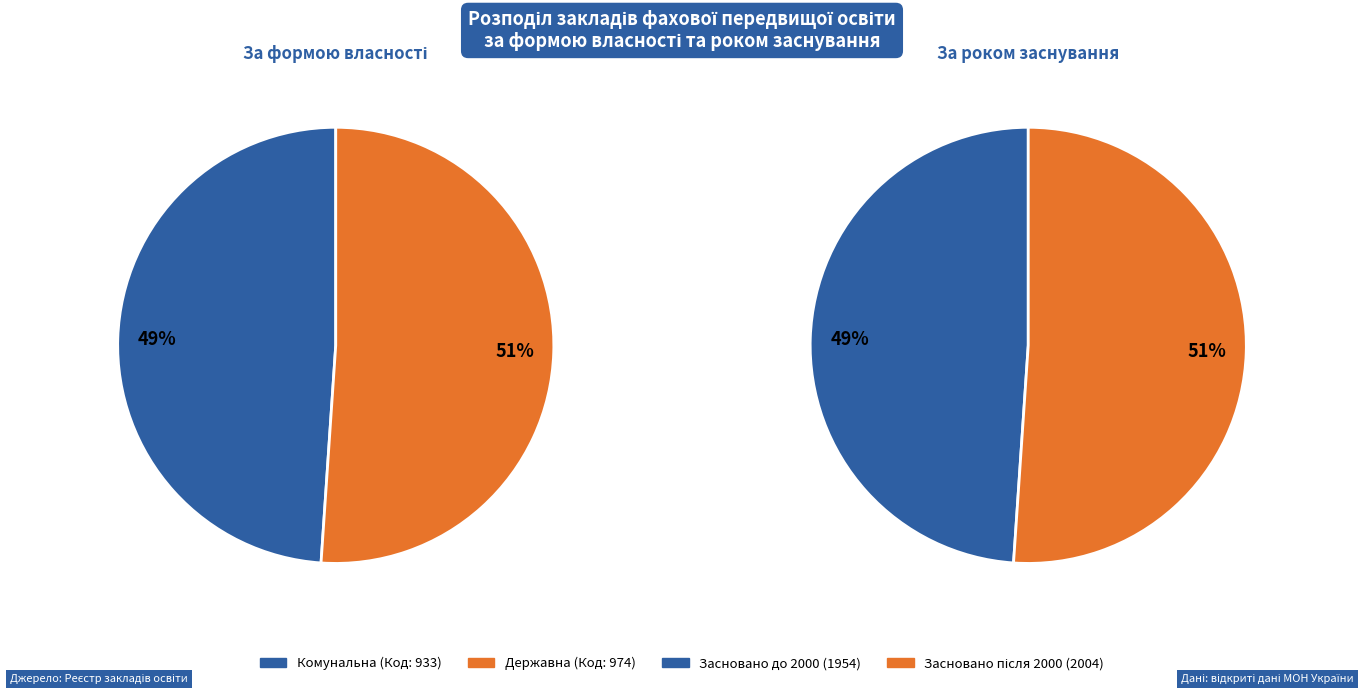

Does any single category account for the majority?

Yes